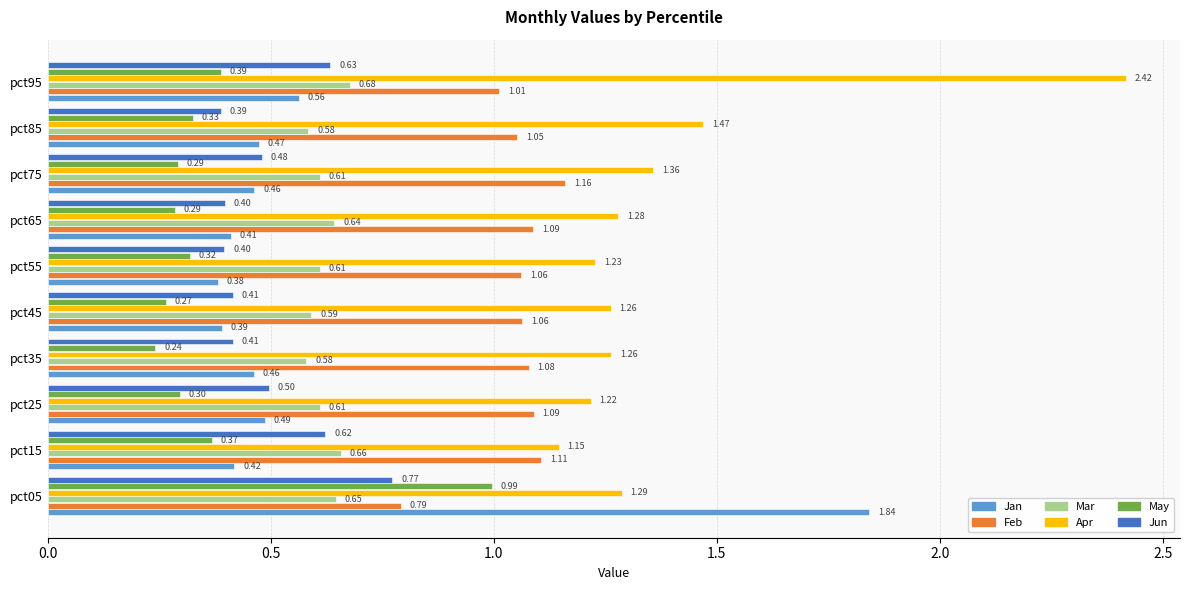

Rank the series by their maximum value, from lowest to highest.

Mar, Jun, May, Feb, Jan, Apr